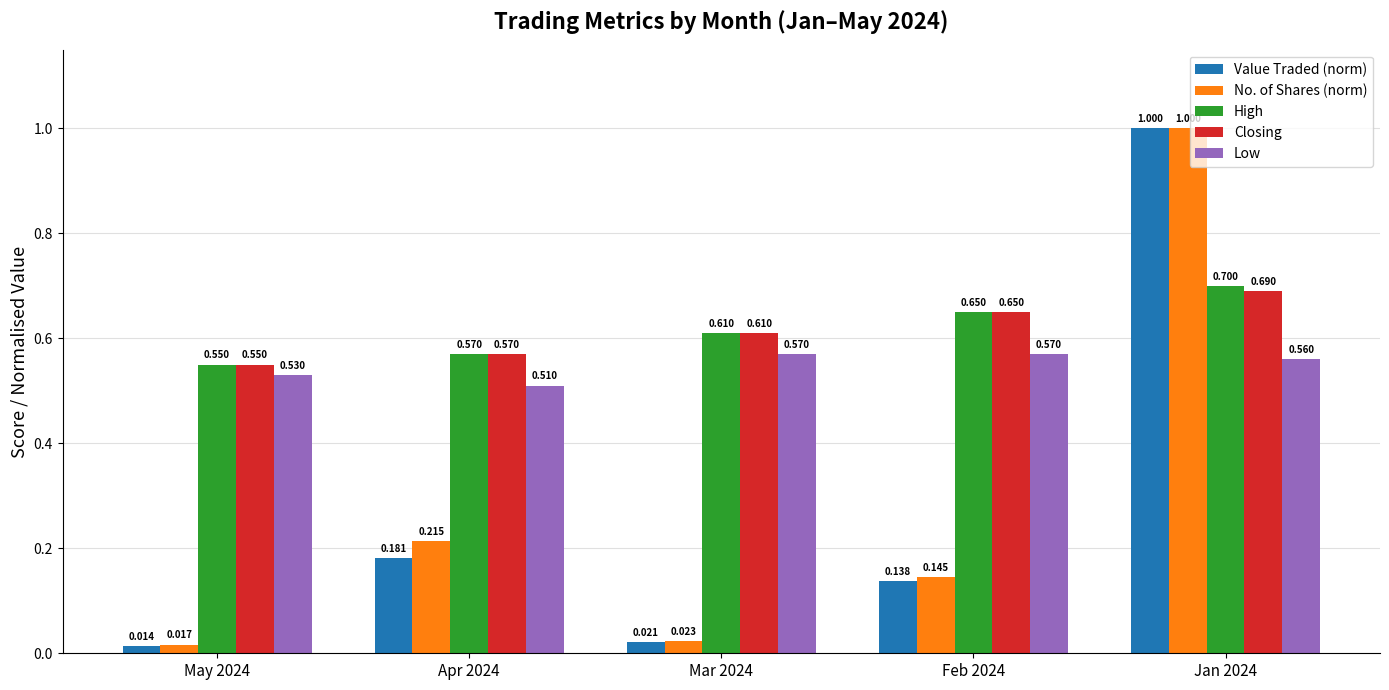

What is the spread (max minus min) of values at Jan 2024?

0.4